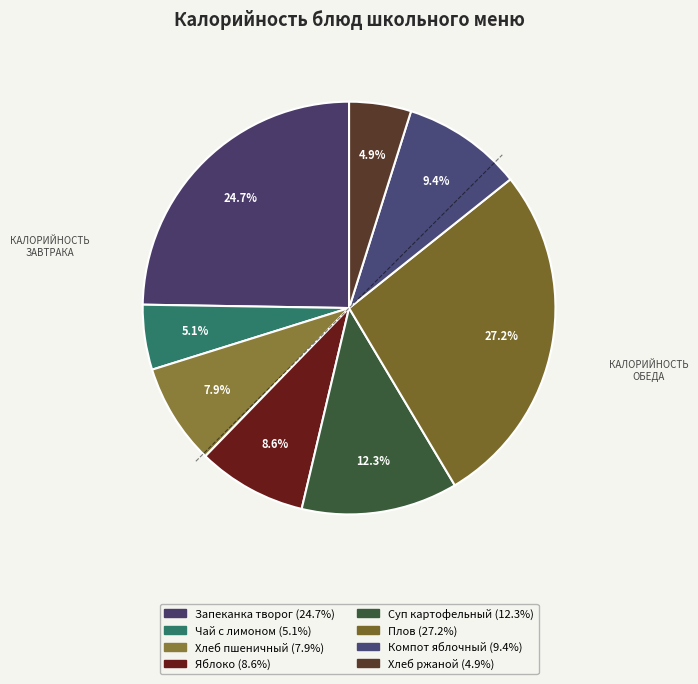

To the nearest percent, what is the difference between the largest and smallest slice percentages?

22%